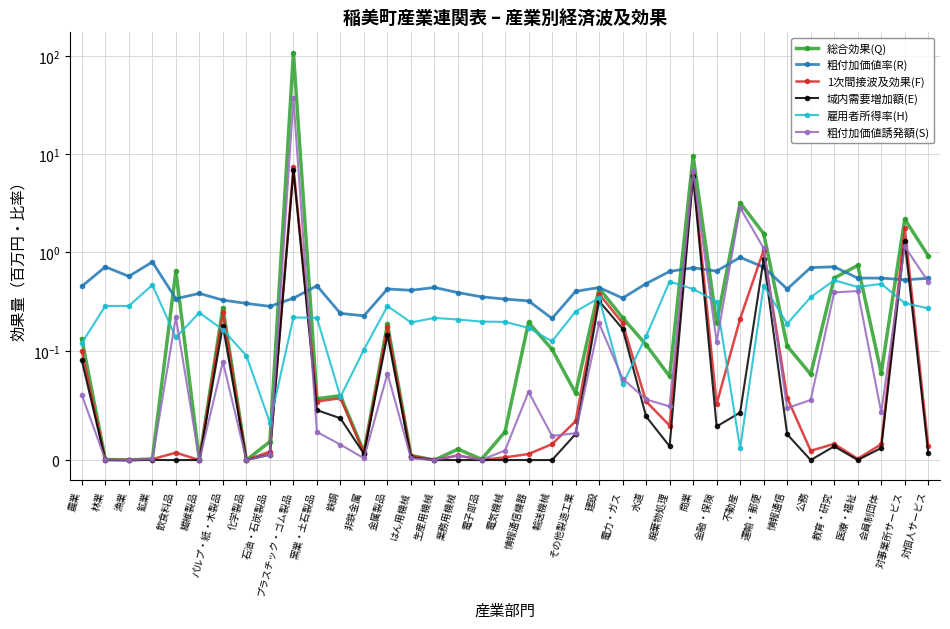

How many values in the 1次間接波及効果(F) series exceed 0?

34